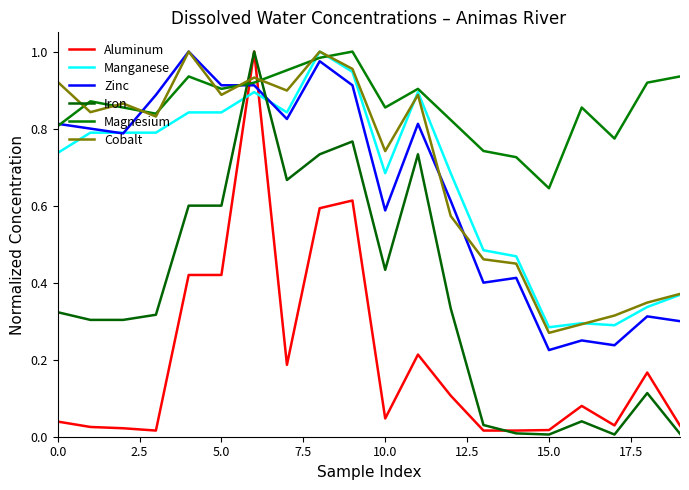

True or false: Aluminum and Iron intersect in this chart.

True